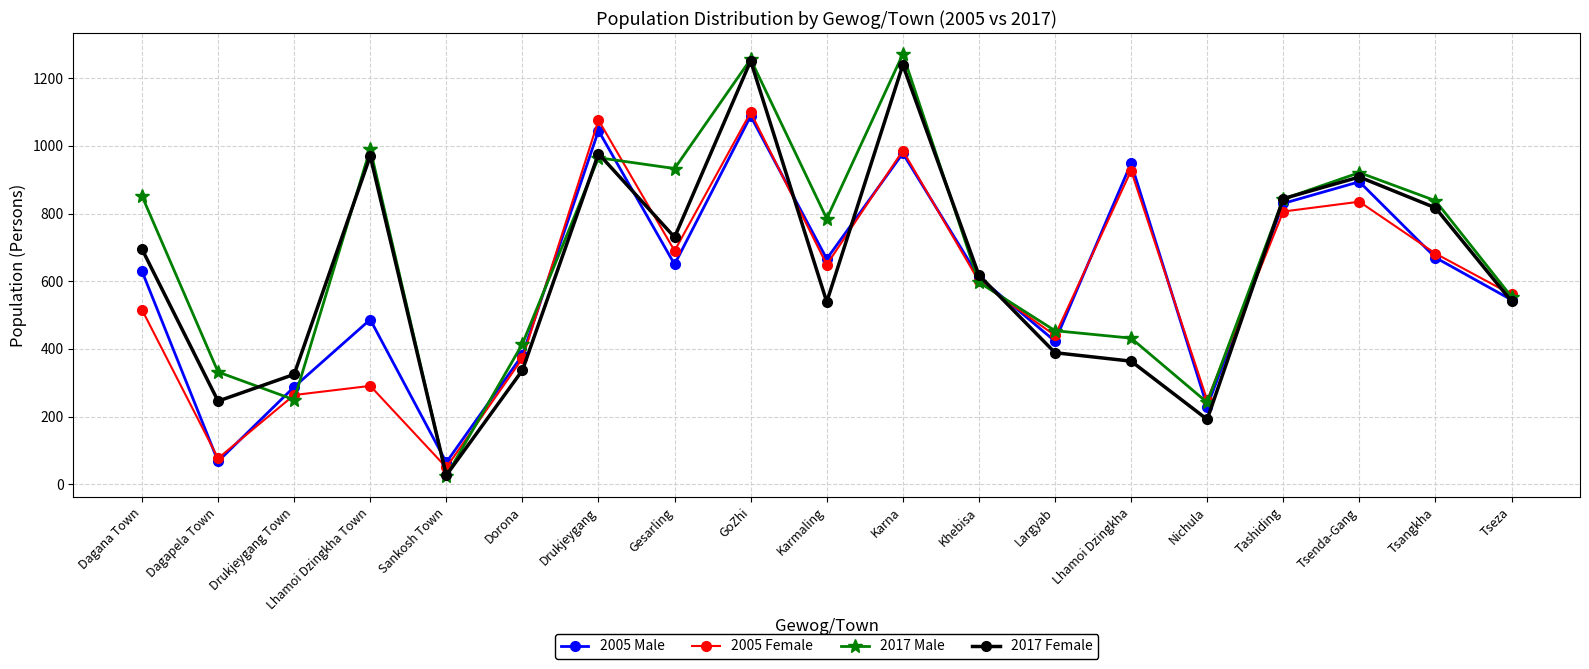

What is the smallest value displayed?

25